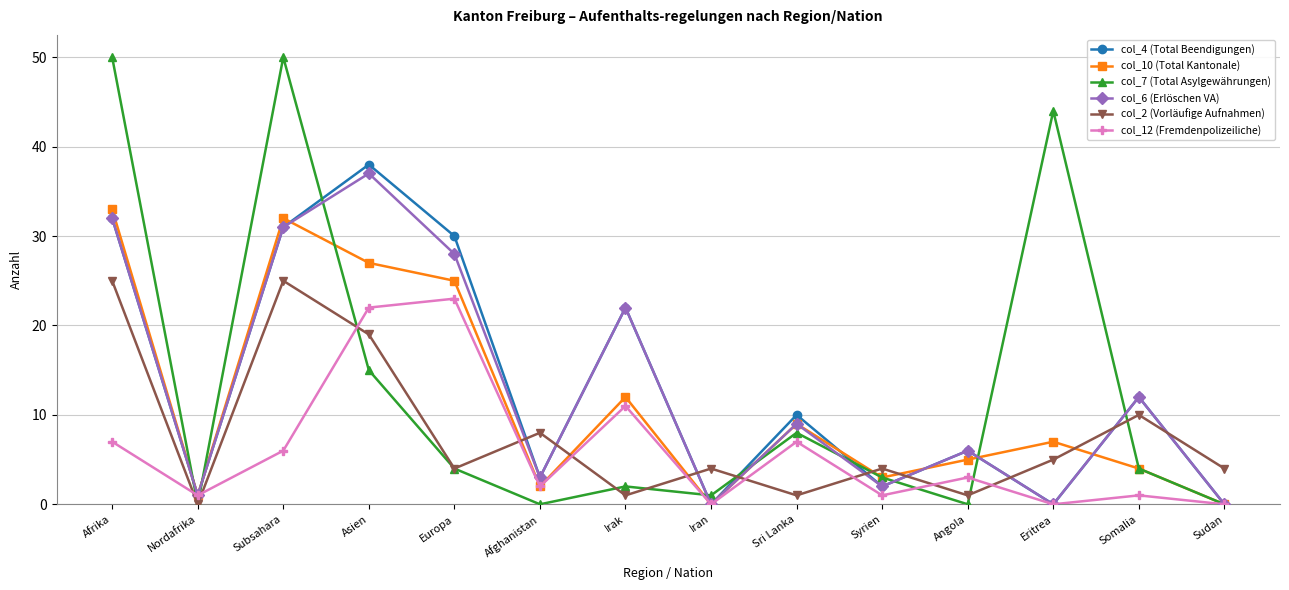

What is the total value across all series at Asien?

158